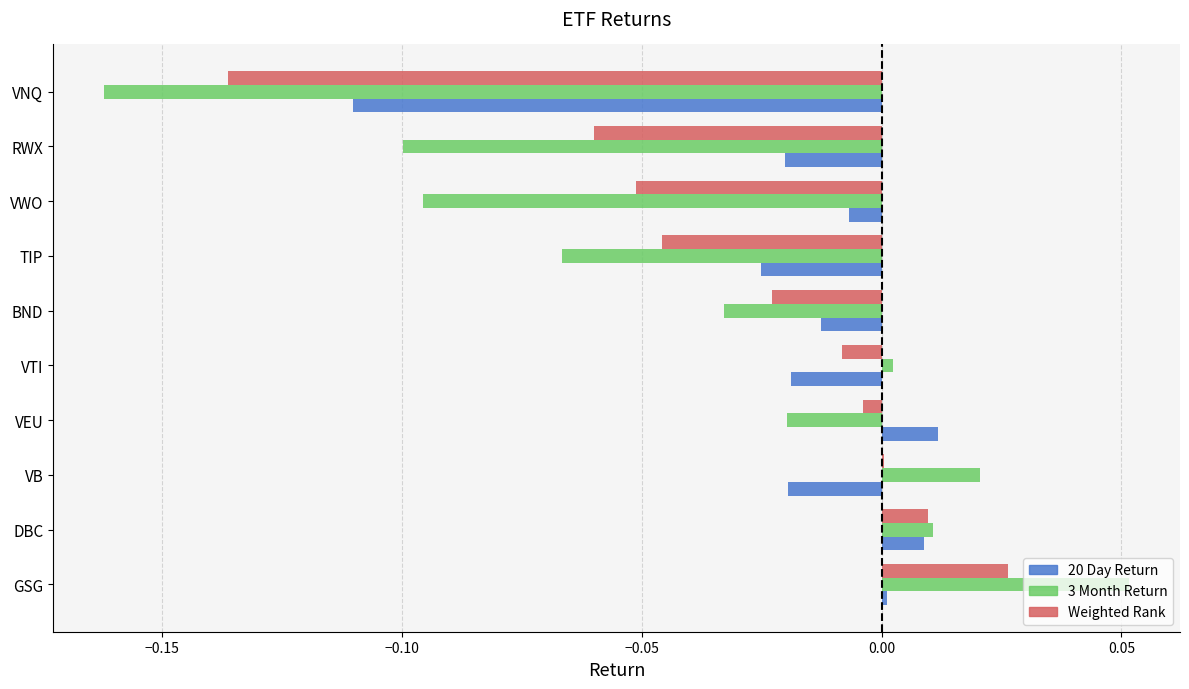

Is the value of Weighted Rank at GSG greater than the value of 20 Day Return at VTI?

Yes